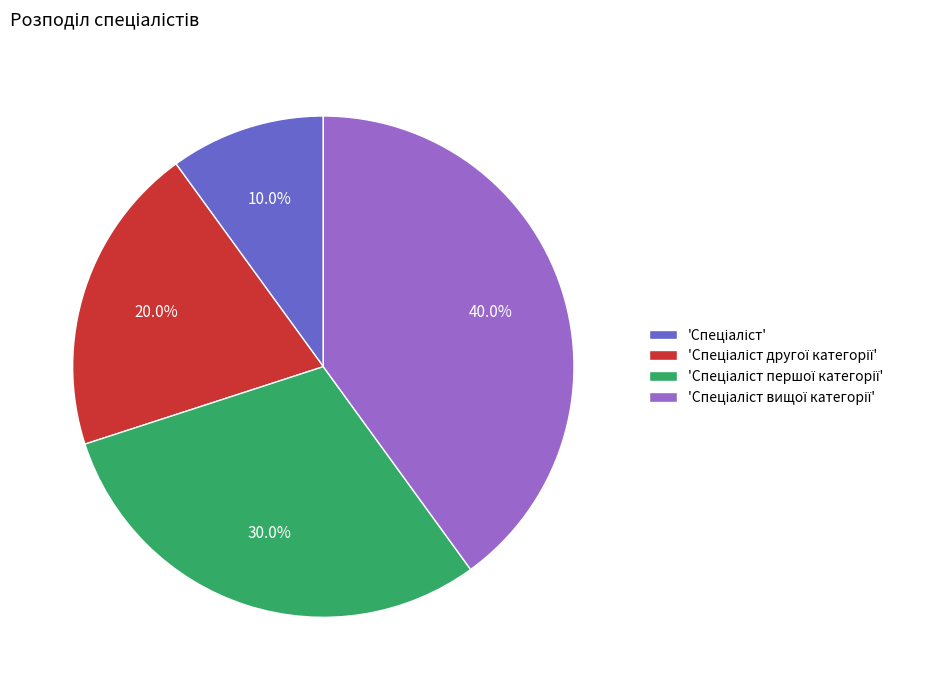

Is there any slice that represents more than half of the pie?

No